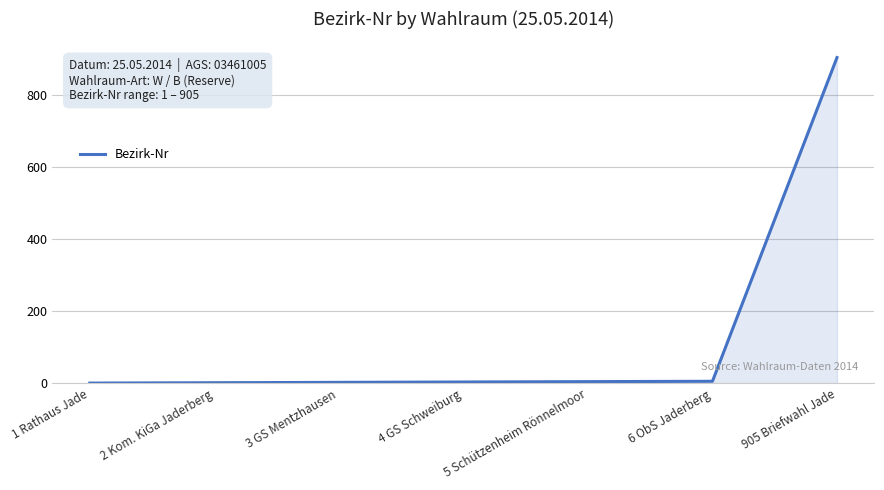

Between 2 Kom. KiGa Jaderberg and 905 Briefwahl Jade, which is larger?

905 Briefwahl Jade